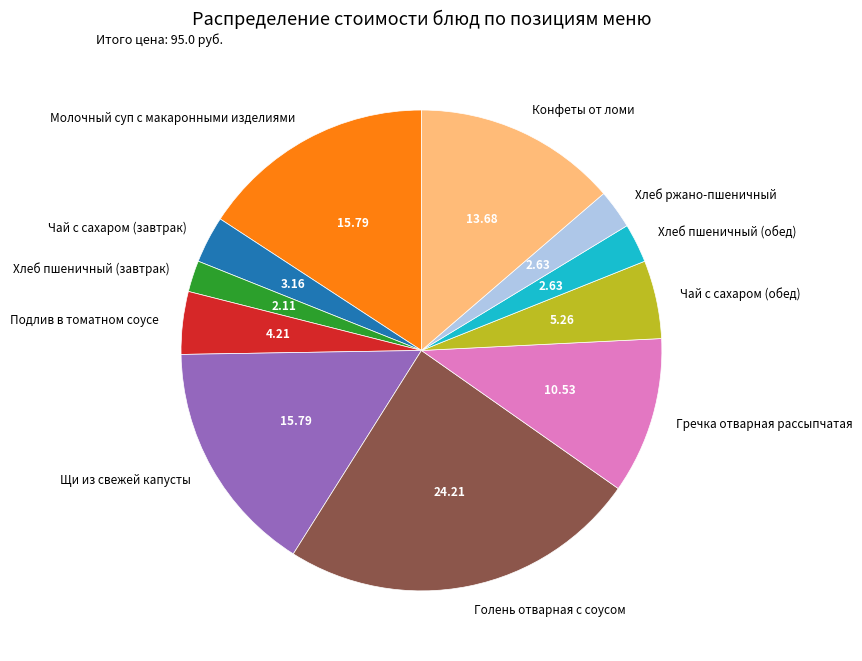

Which category has the biggest portion of the pie?

Голень отварная с соусом